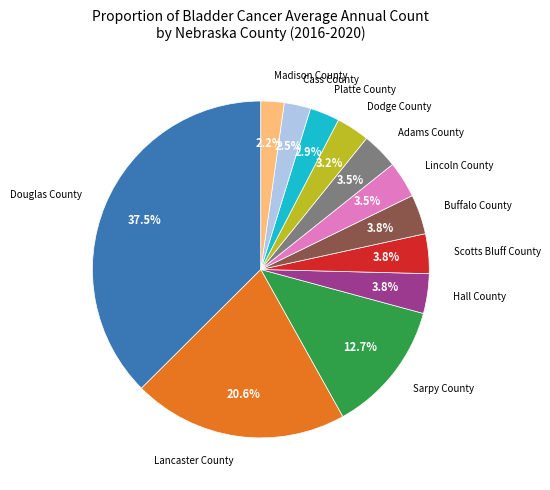

Does any single category account for the majority?

No